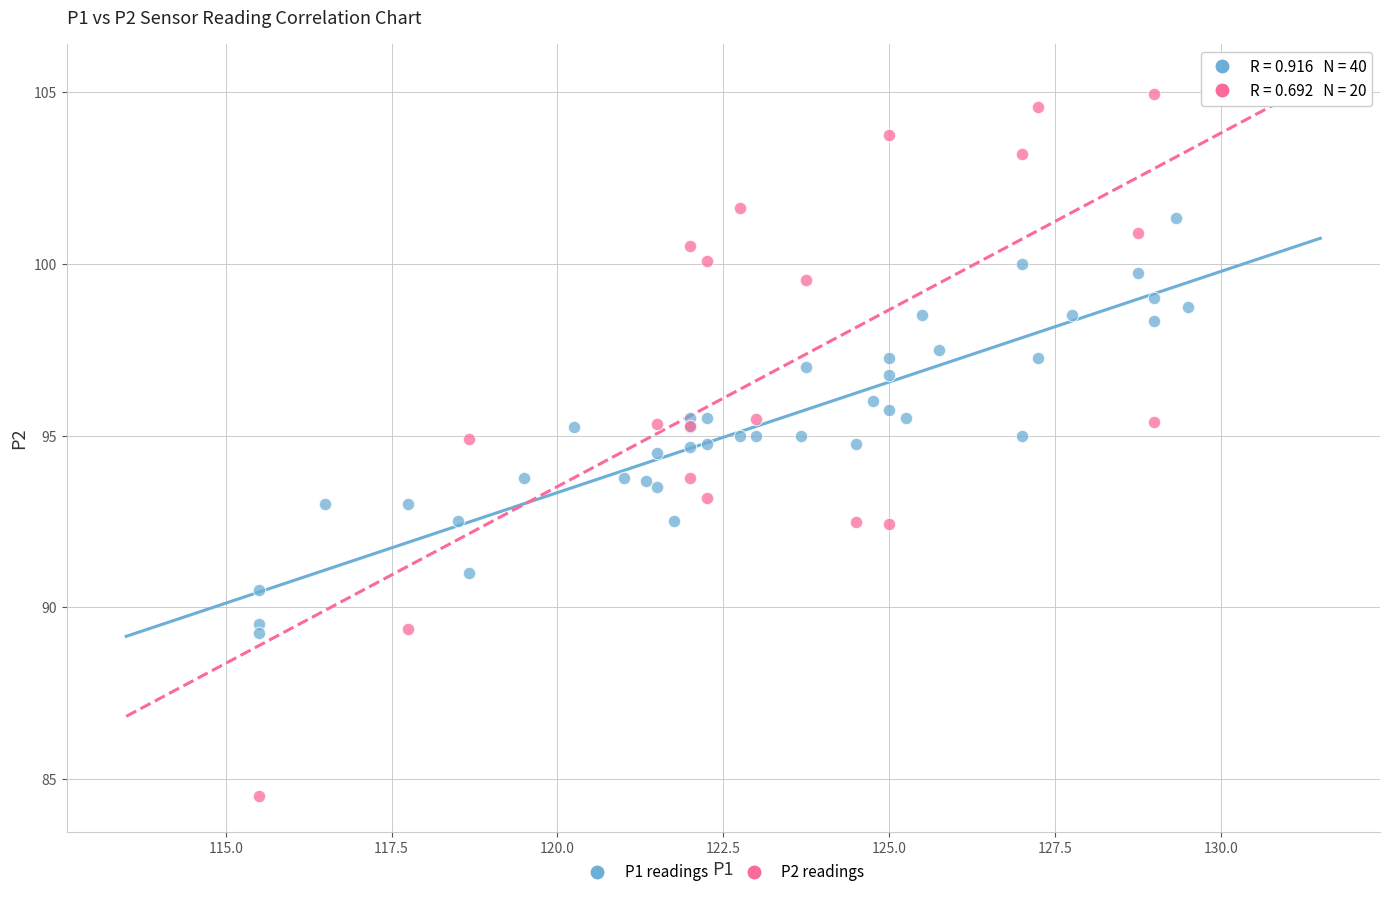

Which series contains the highest Y value?

P2 readings